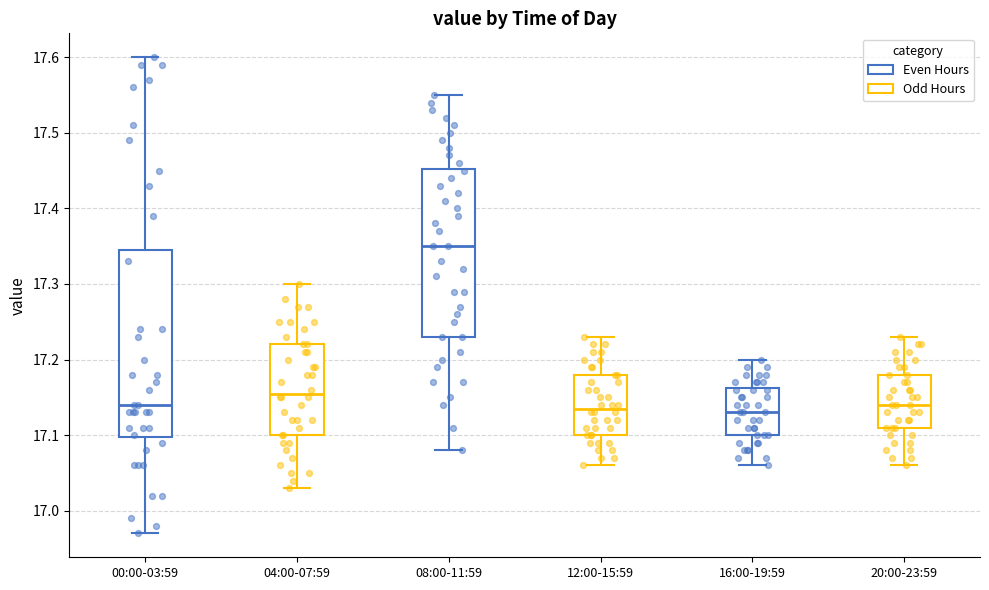

Which box's median line is the highest?

08:00-11:59